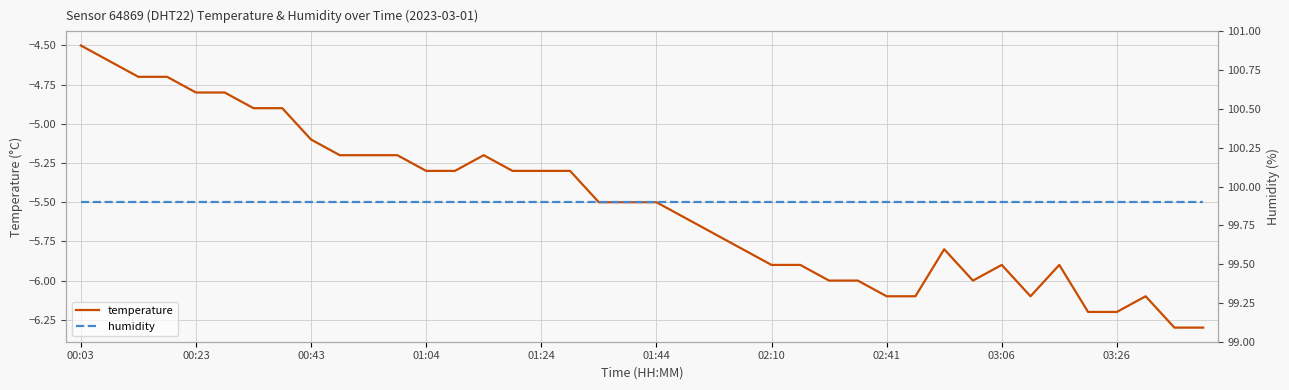

The value of temperature at 03:26 is -1.9. True or false?

False